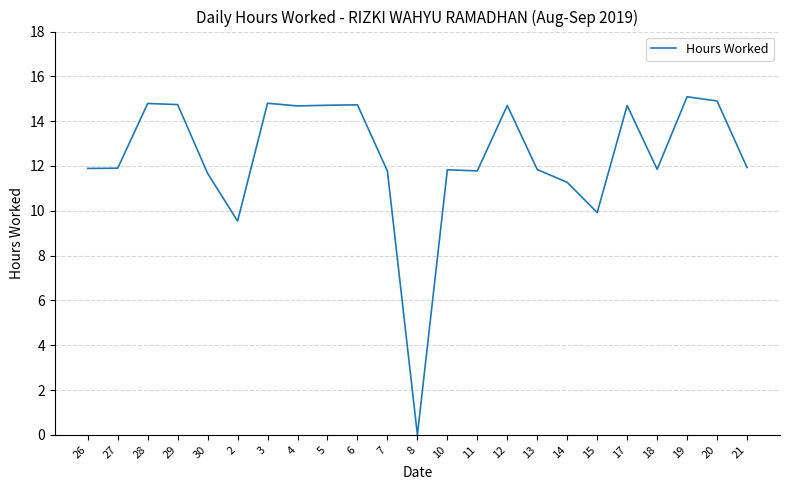

The value at 2 is 9.5. True or false?

True